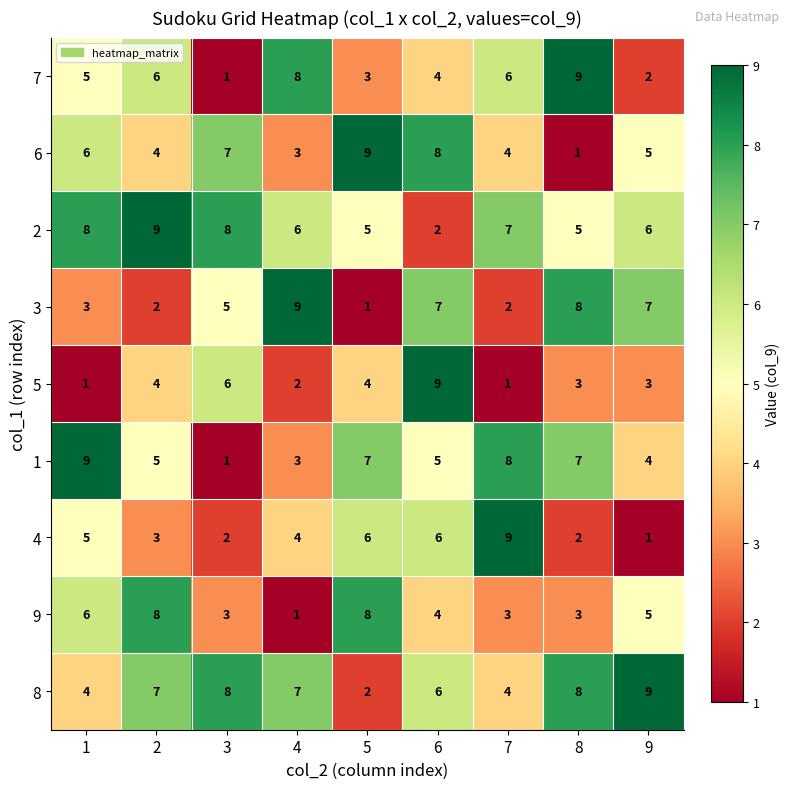

How many series are shown in this chart?

9